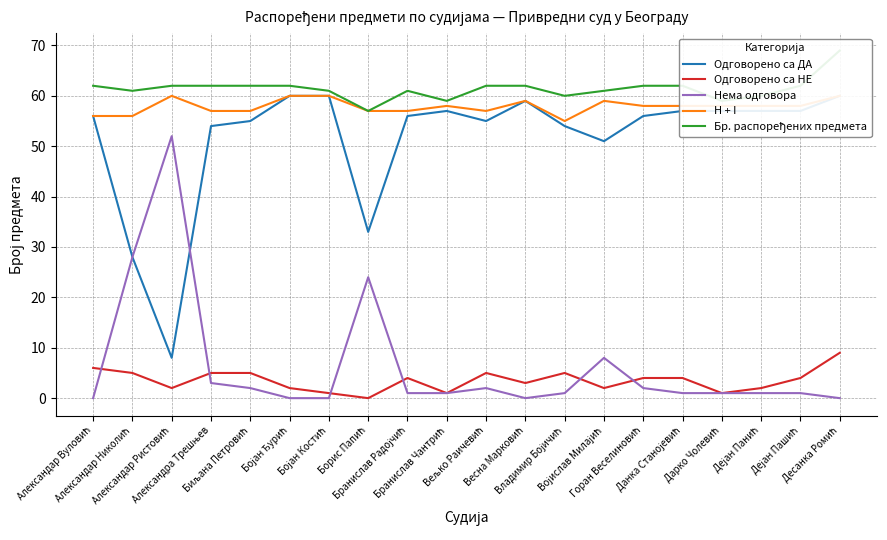

How many values in the Бр. распоређених предмета series are below 62?

9